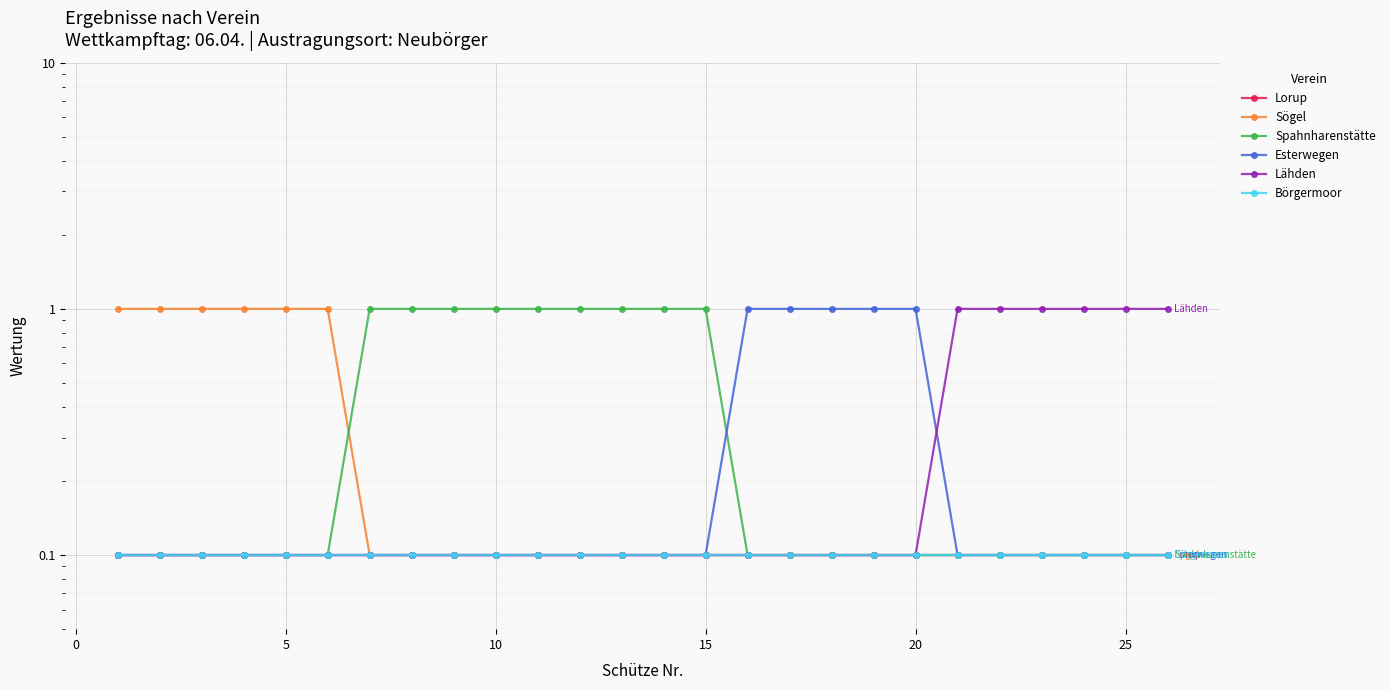

True or false: Börgermoor has a value of 0.1 at 20.

True